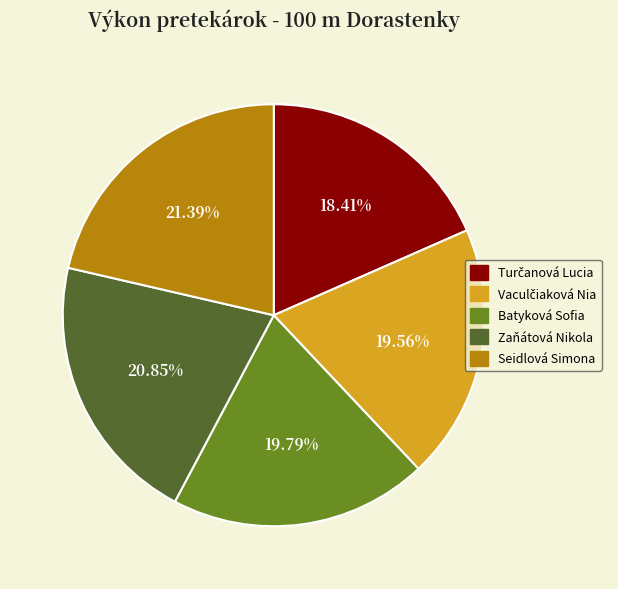

To the nearest percent, what is the combined percentage of Seidlová Simona and Batyková Sofia?

41%